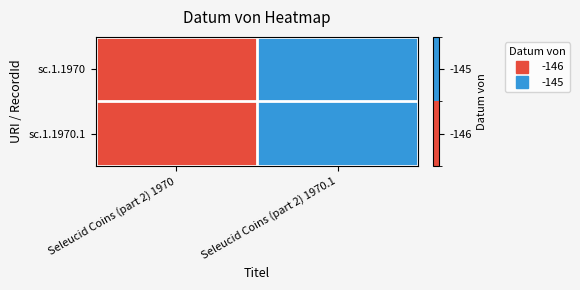

Count the number of categories in the chart.

2